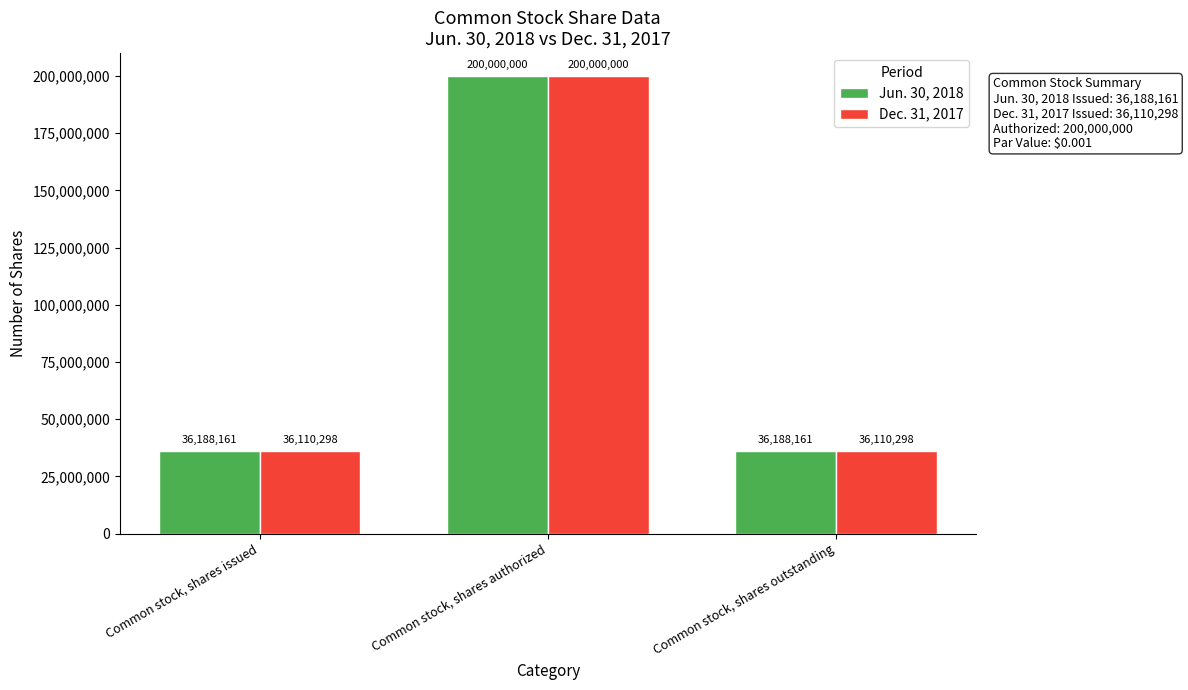

Count the number of data series in this chart.

2